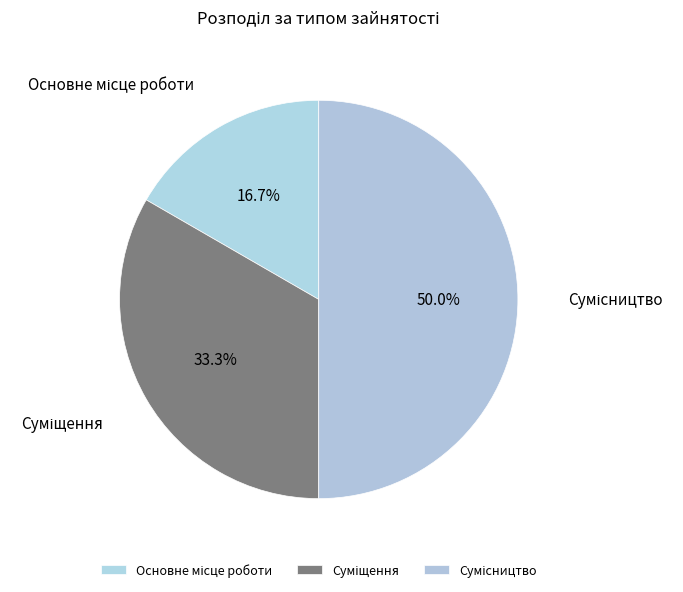

Combined, do Основне місце роботи and Суміщення account for over 50%?

No